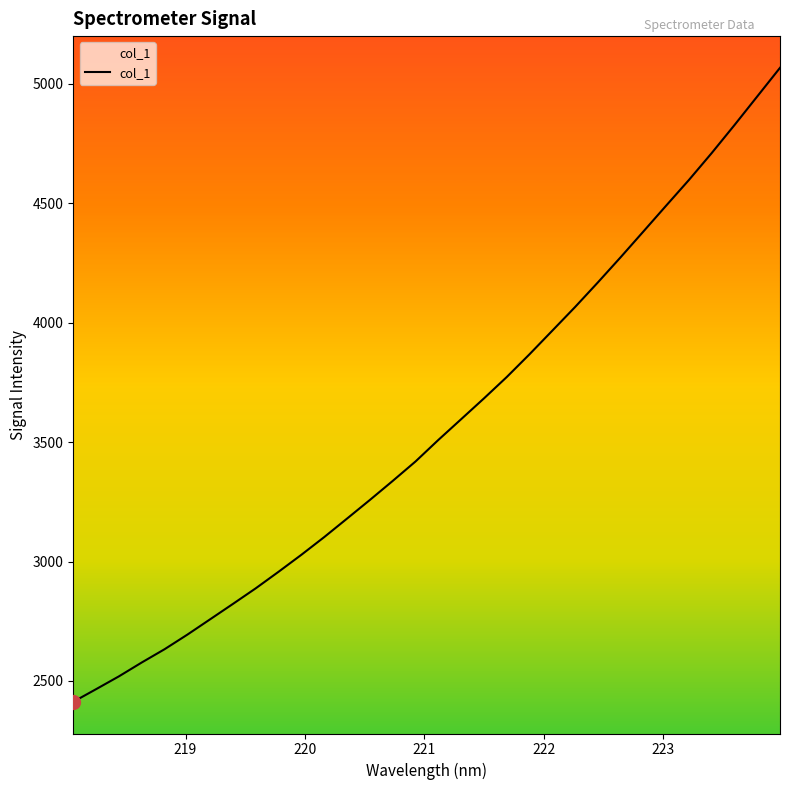

What is the maximum value shown in the chart?

5067.2